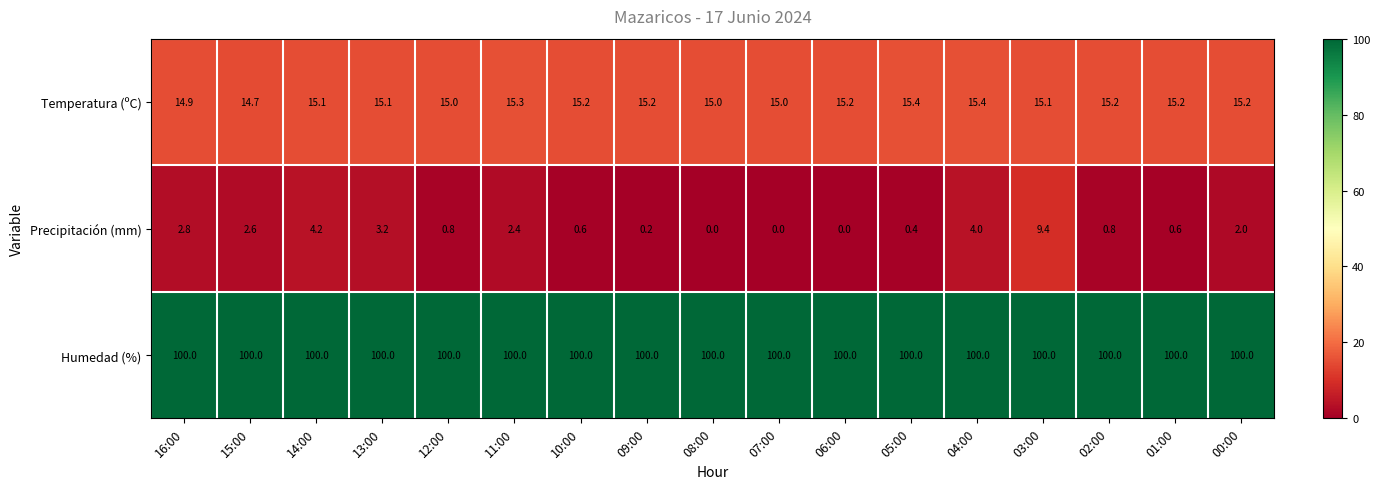

Is it true that Temperatura (ºC) equals 5.3 at 10:00?

False